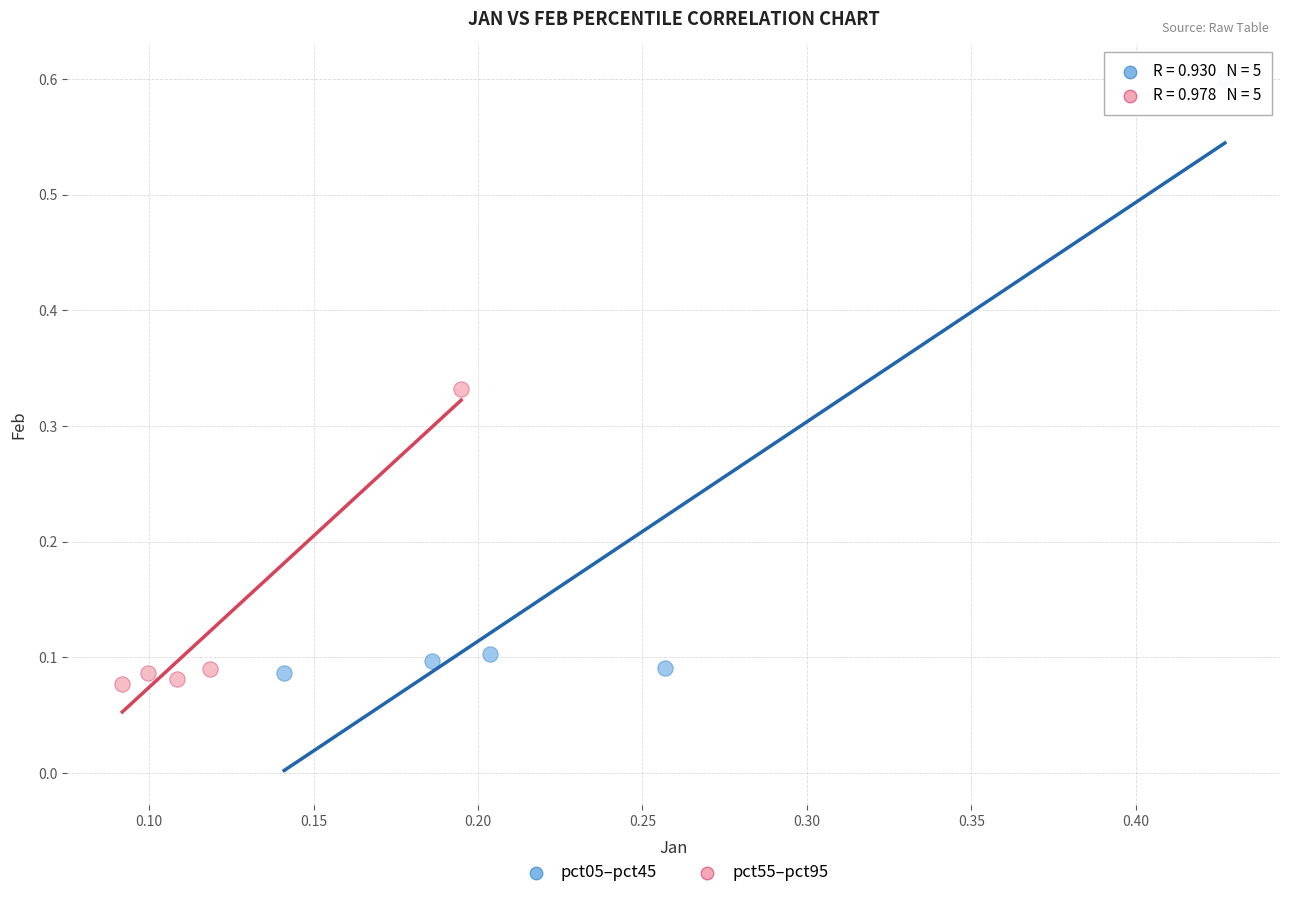

Which series reaches the minimum Y coordinate?

pct55–pct95